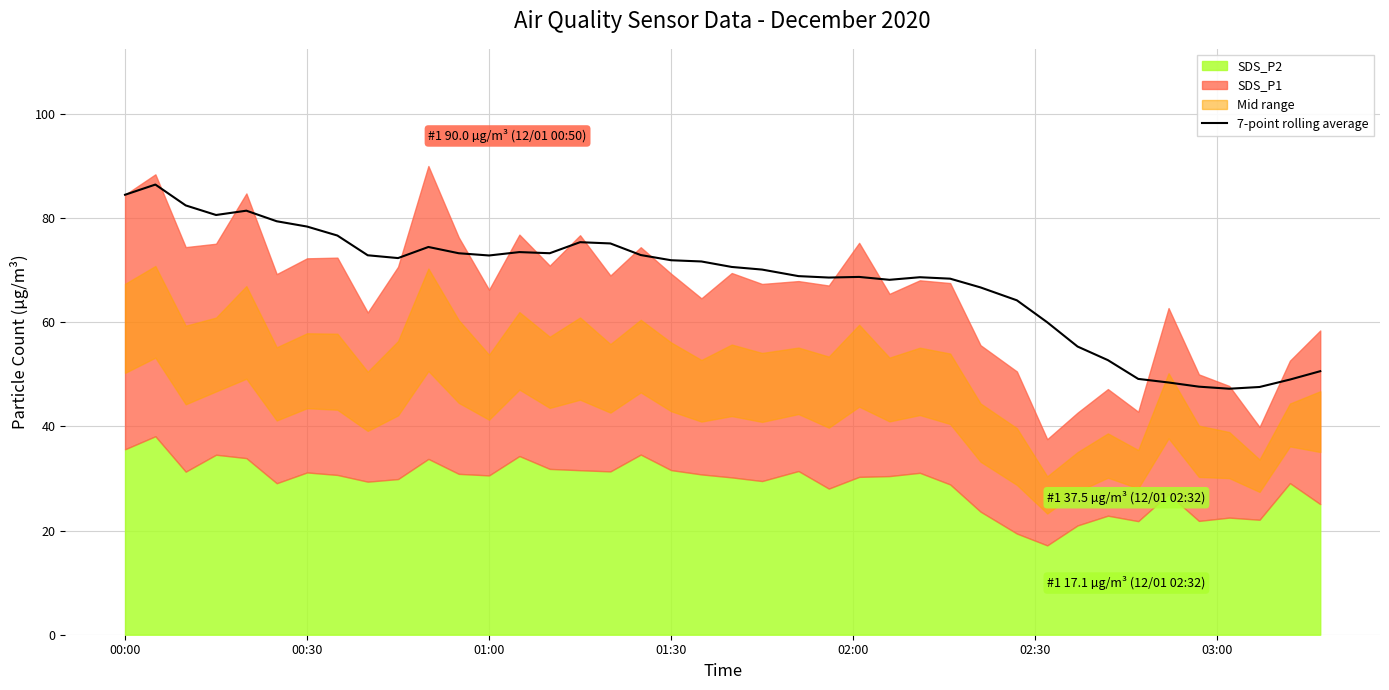

What is the highest value of the 7-point rolling average series?

86.4